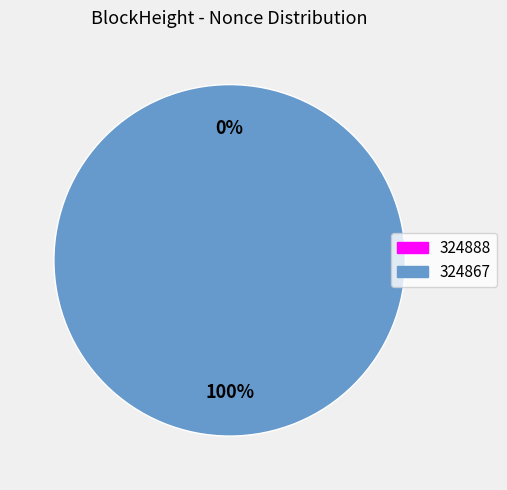

Rank the categories by value from highest to lowest.

324867, 324888